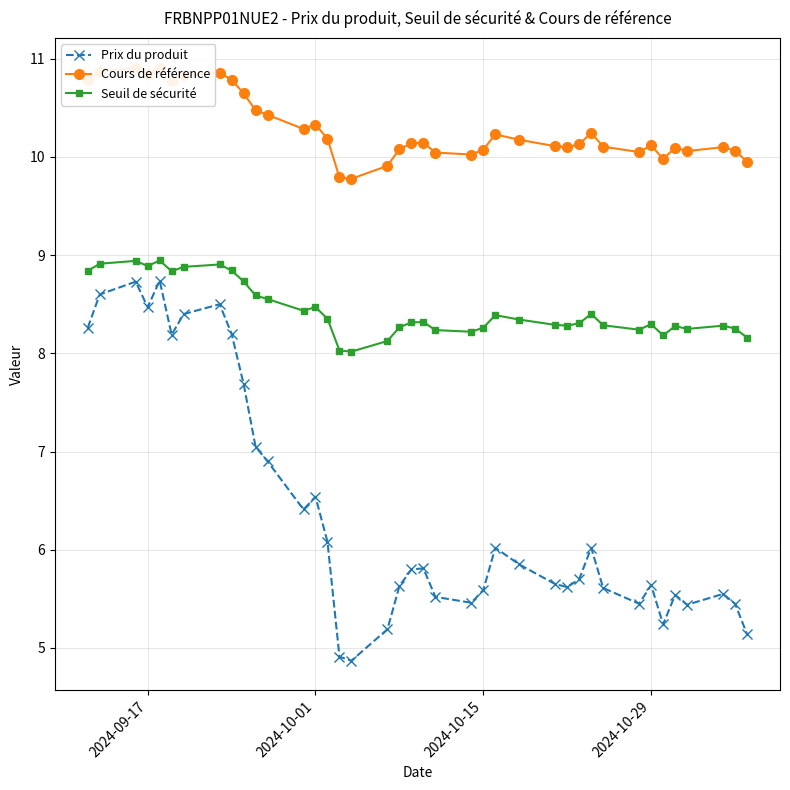

Where is the first local minimum for Prix du produit?

2024-09-17